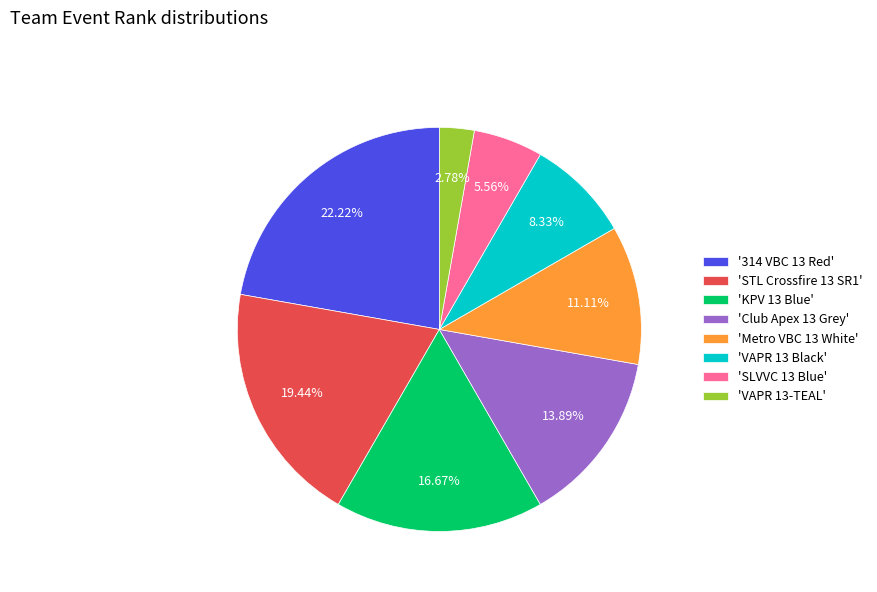

Rank the categories by value from highest to lowest.

'314 VBC 13 Red', 'STL Crossfire 13 SR1', 'KPV 13 Blue', 'Club Apex 13 Grey', 'Metro VBC 13 White', 'VAPR 13 Black', 'SLVVC 13 Blue', 'VAPR 13-TEAL'